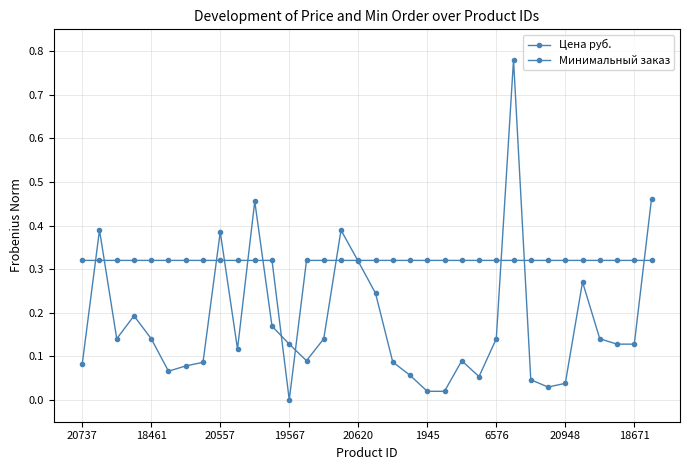

At which category does the chart reach its peak across all series?

25